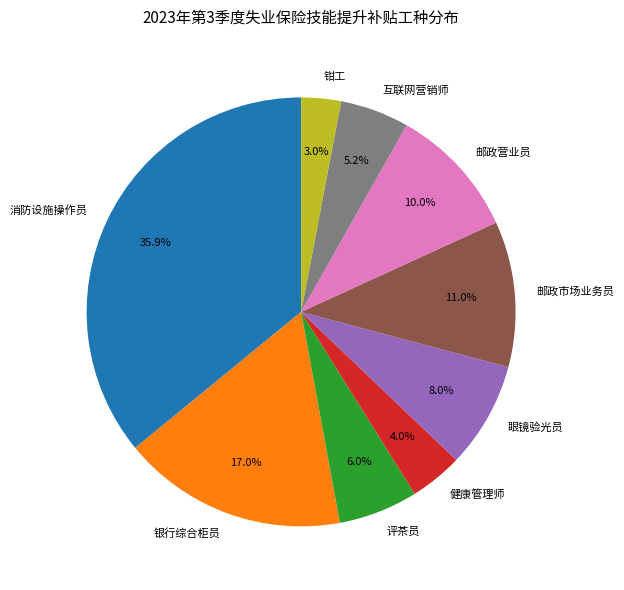

True or false: 邮政营业员 accounts for 22% of the total.

False